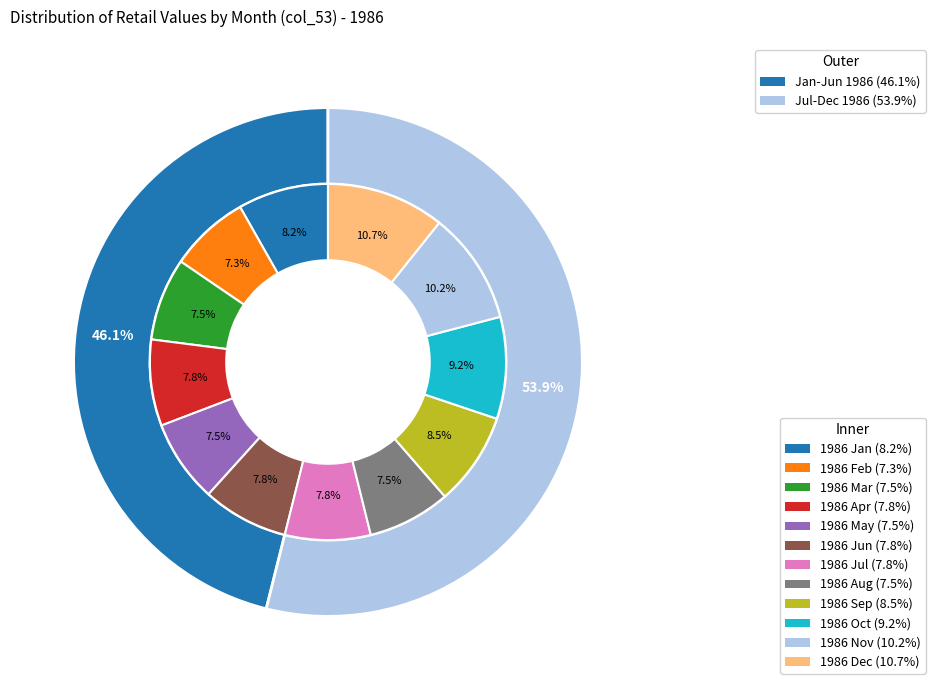

What percentage is the 1986 Dec slice, to the nearest percent?

11%